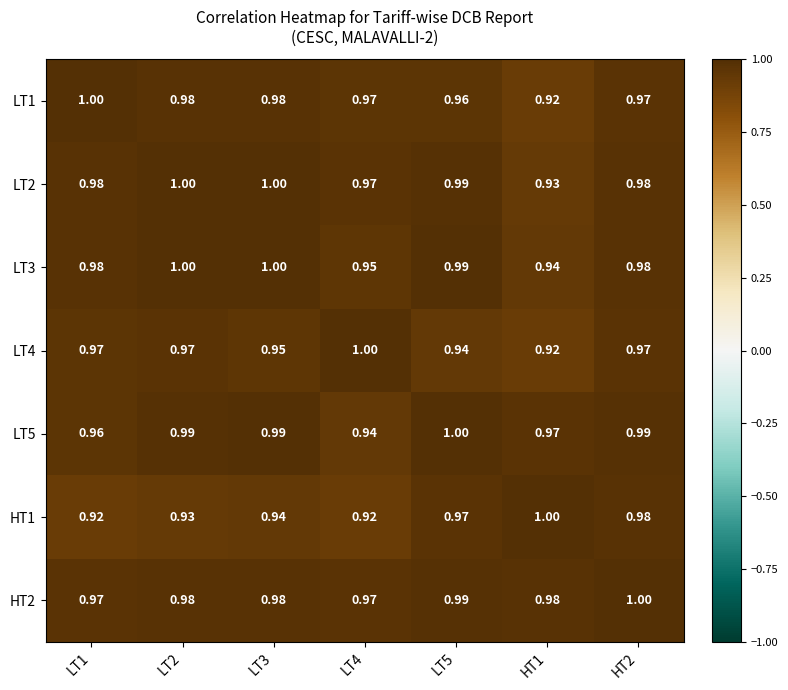

Is the value of LT4 at LT2 greater than the value of LT3 at LT2?

No